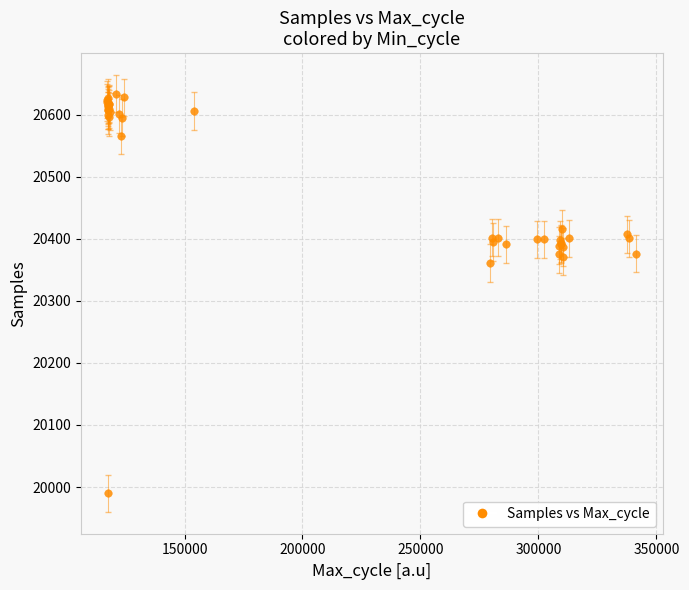

What Y value in the scatter plot is closest to 20312?

20361